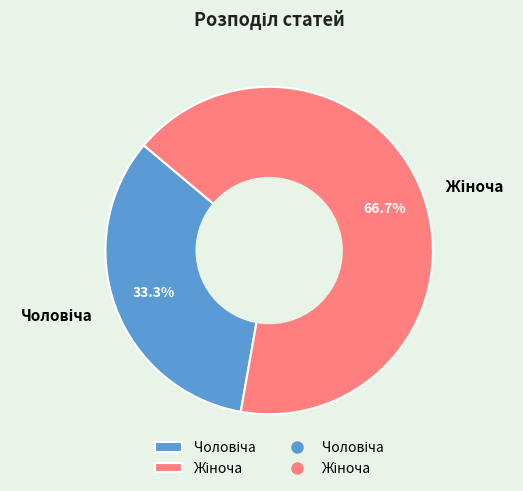

Is there a majority slice in this chart?

Yes